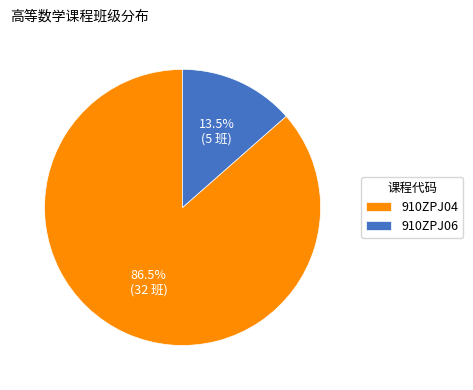

Combined, do 910ZPJ06 and 910ZPJ04 account for over 50%?

Yes